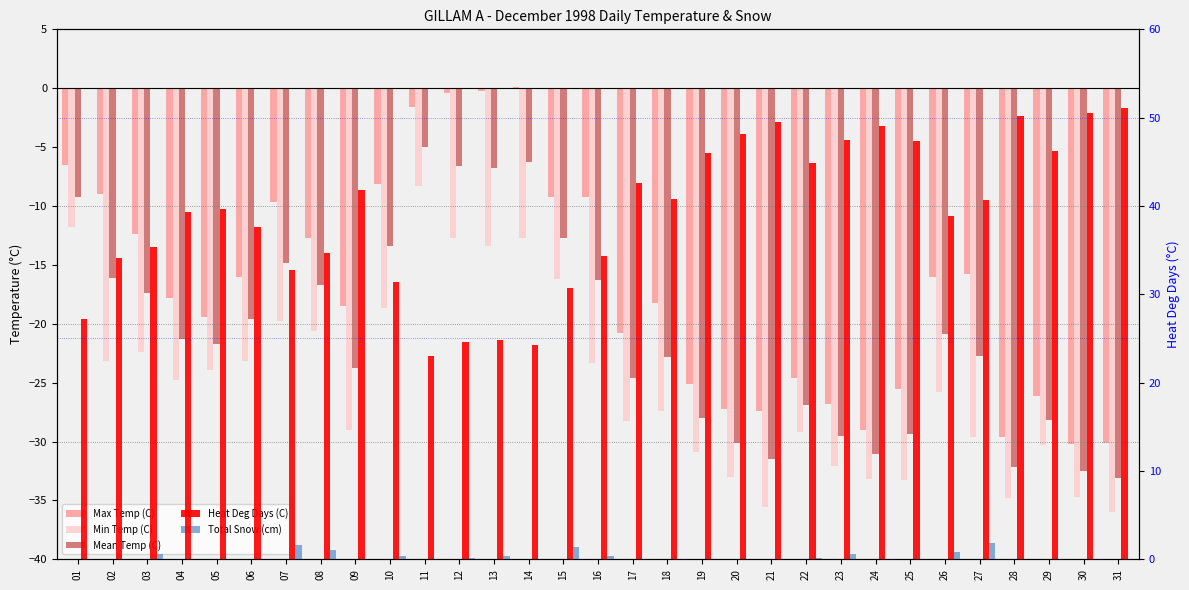

At which label does Heat Deg Days (C) reach its peak?

31